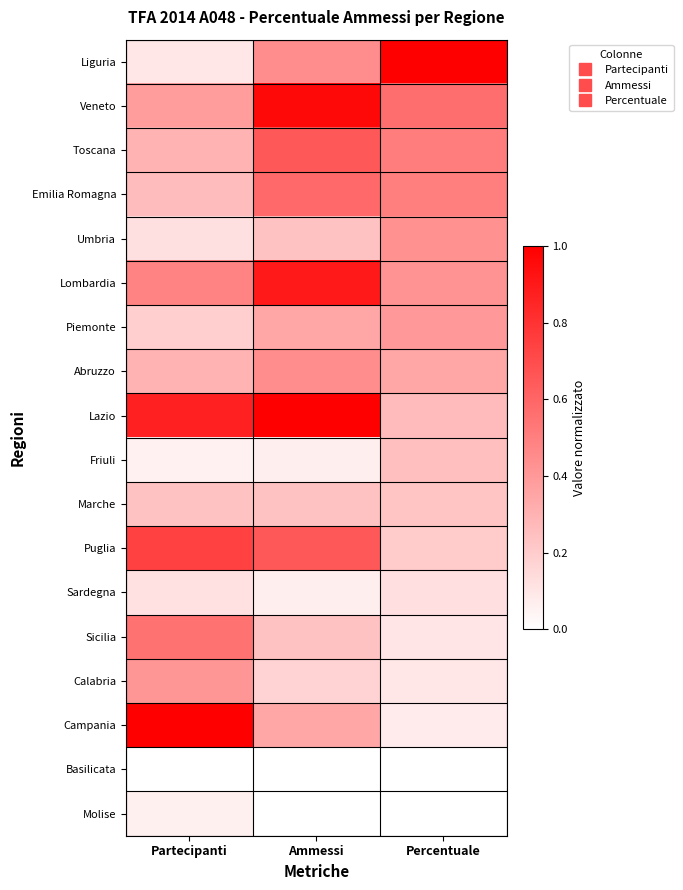

At which category does the chart reach its peak across all series?

Percentuale